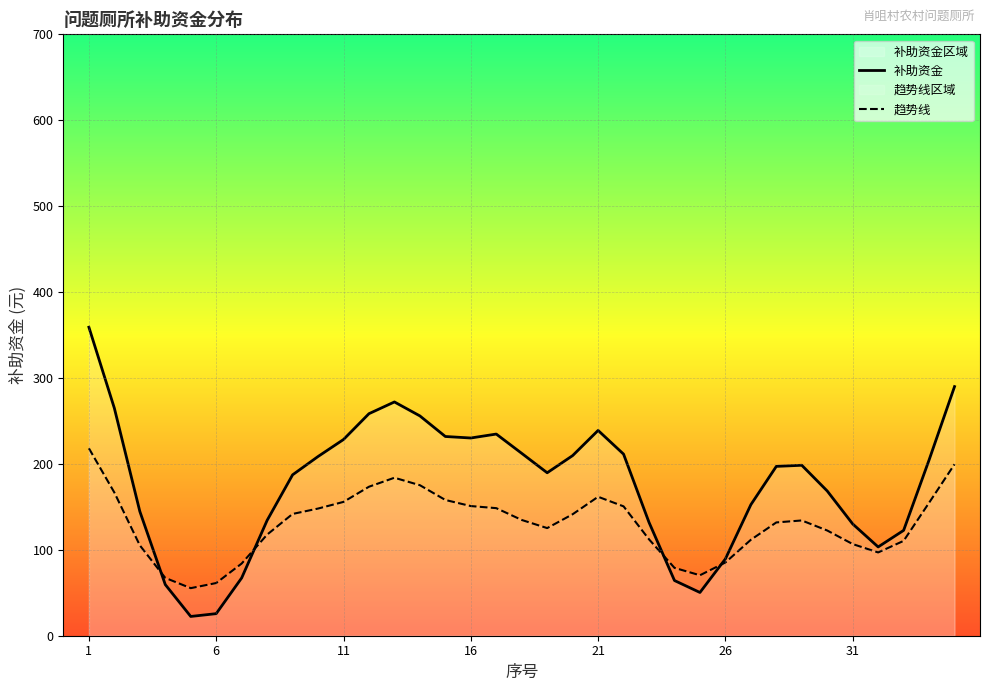

What is the sum of all 补助资金 values?

6150.0